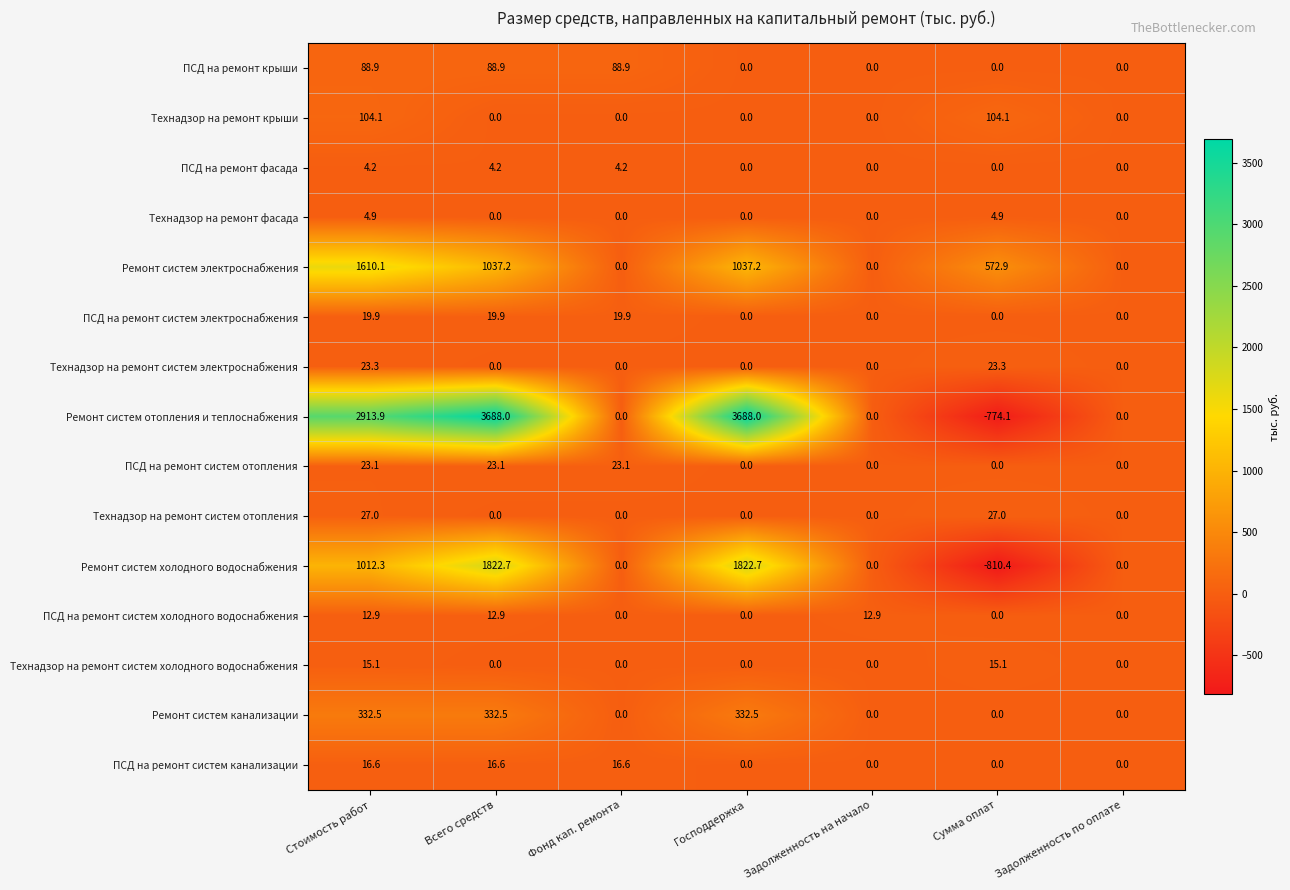

What is the sum of the Технадзор на ремонт крыши values at Задолженность на начало and Сумма оплат?

104.1